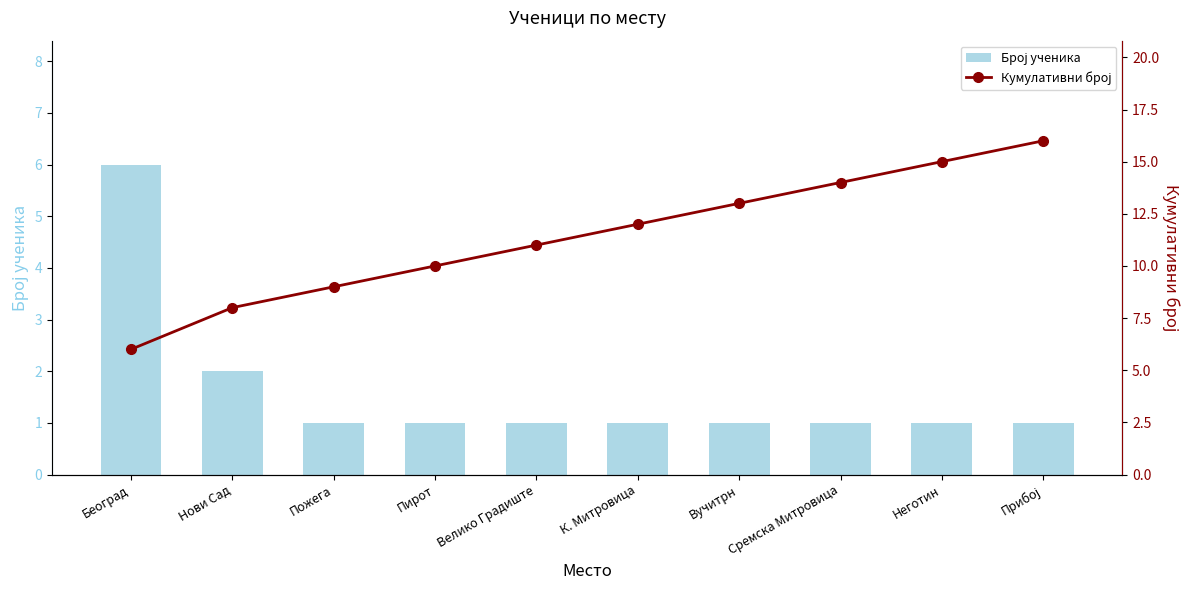

At Велико Градиште, list the series in order from smallest to largest.

Број ученика, Кумулативни број